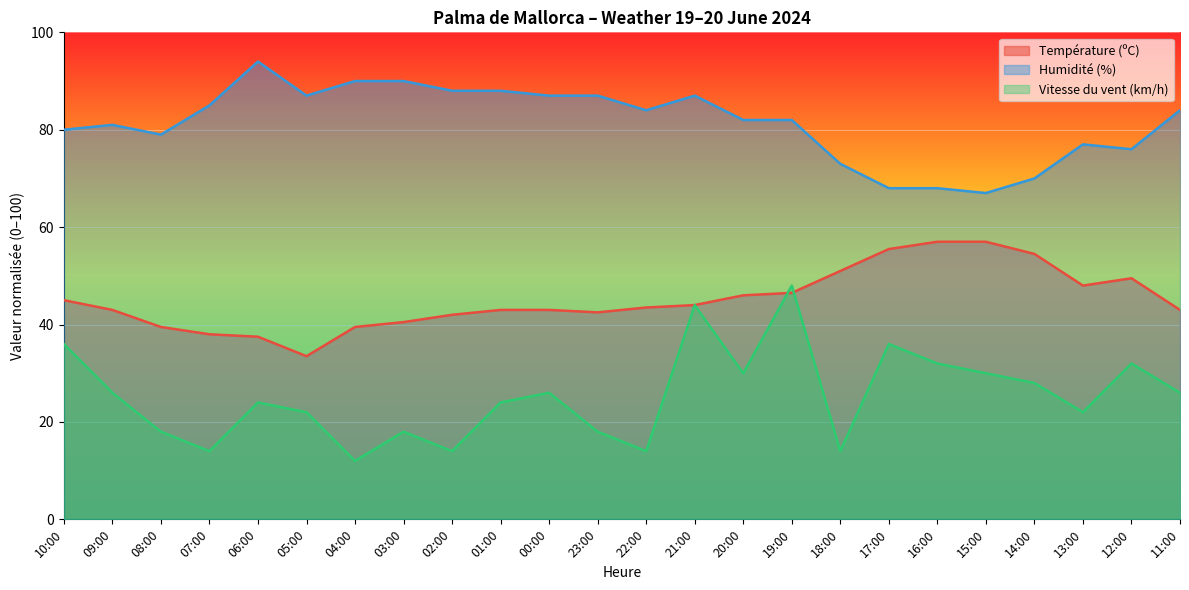

Reading left to right, what are all the values shown in this chart?

Température (ºC): 45.0	43.0	39.5	38.0	37.5	33.5	39.5	40.5	42.0	43.0	43.0	42.5	43.5	44.0	46.0	46.5	51.0	55.5	57.0	57.0	54.5	48.0	49.5	43.0
Humidité (%): 80.0	81.0	79.0	85.0	94.0	87.0	90.0	90.0	88.0	88.0	87.0	87.0	84.0	87.0	82.0	82.0	73.0	68.0	68.0	67.0	70.0	77.0	76.0	84.0
Vitesse du vent (km/h): 36.0	26.0	18.0	14.0	24.0	22.0	12.0	18.0	14.0	24.0	26.0	18.0	14.0	44.0	30.0	48.0	14.0	36.0	32.0	30.0	28.0	22.0	32.0	26.0